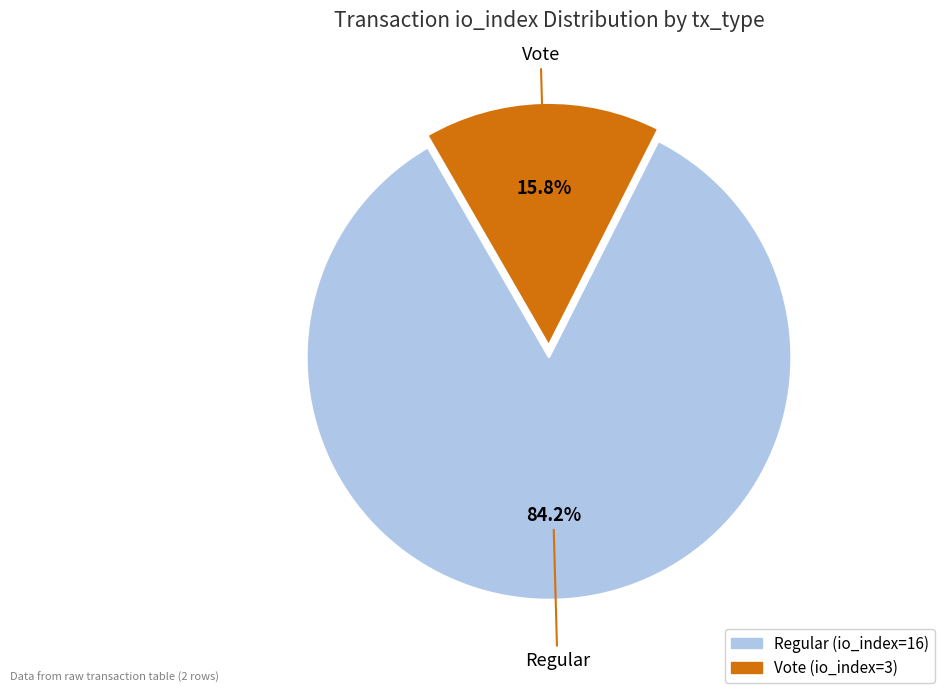

Does any single category account for the majority?

Yes